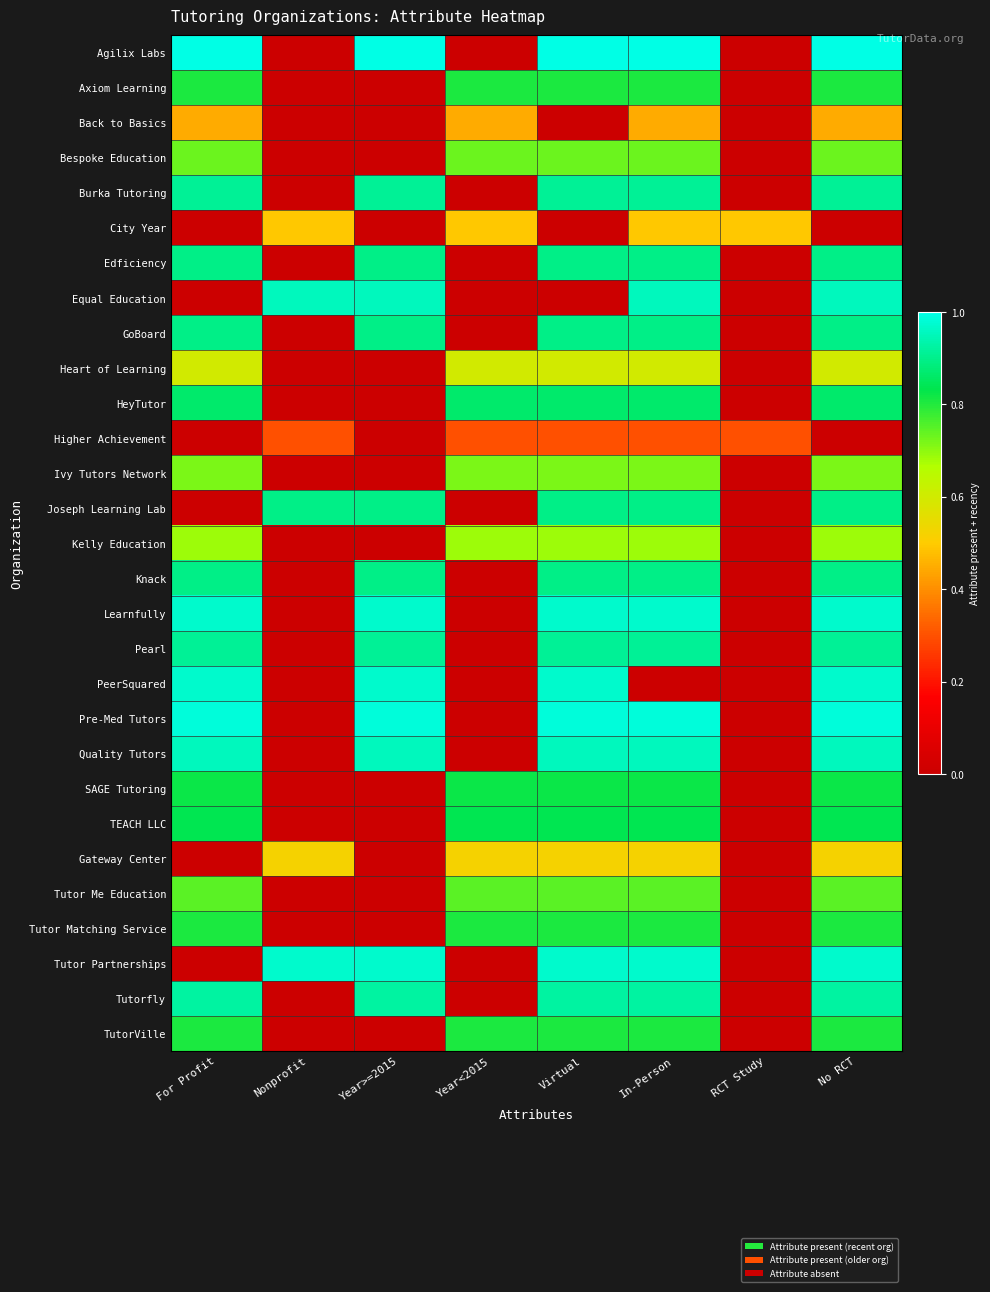

List the series in order of their peak value, highest first.

Agilix Labs, Pre-Med Tutors, Learnfully, PeerSquared, Tutor Partnerships, Equal Education, Quality Tutors, Tutorfly, Burka Tutoring, Pearl, Edficiency, GoBoard, Joseph Learning Lab, Knack, HeyTutor, TEACH LLC, SAGE Tutoring, Axiom Learning, Tutor Matching Service, TutorVille, Tutor Me Education, Bespoke Education, Ivy Tutors Network, Kelly Education, Heart of Learning, Gateway Center, City Year, Back to Basics, Higher Achievement